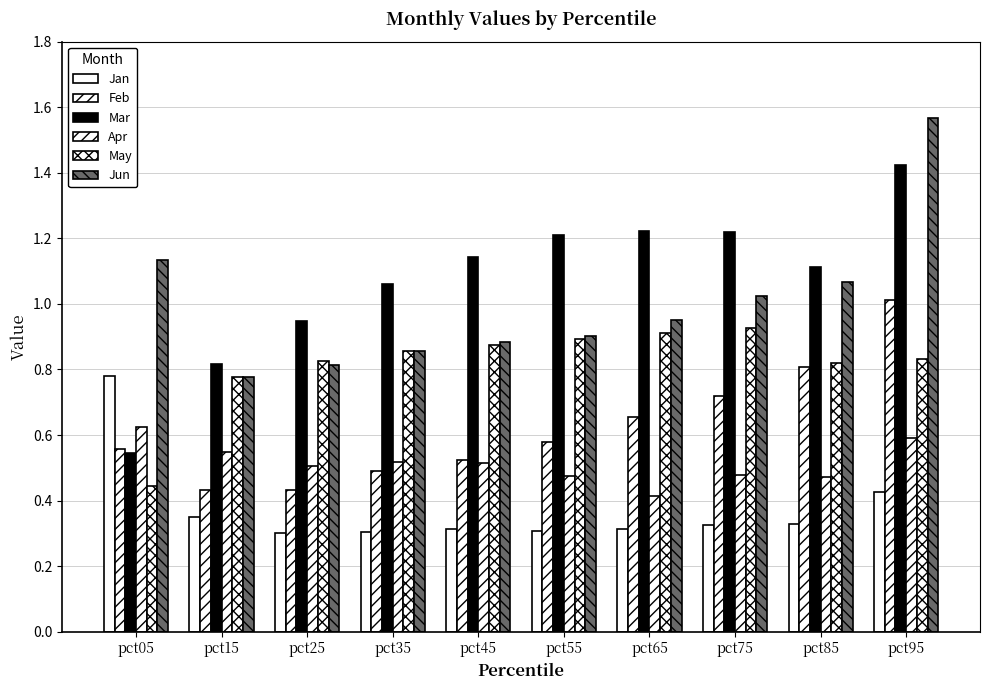

Reading left to right, what are all the values shown in this chart?

Jan: pct05=0.8	pct15=0.4	pct25=0.3	pct35=0.3	pct45=0.3	pct55=0.3	pct65=0.3	pct75=0.3	pct85=0.3	pct95=0.4
Feb: pct05=0.6	pct15=0.4	pct25=0.4	pct35=0.5	pct45=0.5	pct55=0.6	pct65=0.7	pct75=0.7	pct85=0.8	pct95=1.0
Mar: pct05=0.5	pct15=0.8	pct25=0.9	pct35=1.1	pct45=1.1	pct55=1.2	pct65=1.2	pct75=1.2	pct85=1.1	pct95=1.4
Apr: pct05=0.6	pct15=0.5	pct25=0.5	pct35=0.5	pct45=0.5	pct55=0.5	pct65=0.4	pct75=0.5	pct85=0.5	pct95=0.6
May: pct05=0.4	pct15=0.8	pct25=0.8	pct35=0.9	pct45=0.9	pct55=0.9	pct65=0.9	pct75=0.9	pct85=0.8	pct95=0.8
Jun: pct05=1.1	pct15=0.8	pct25=0.8	pct35=0.9	pct45=0.9	pct55=0.9	pct65=0.9	pct75=1.0	pct85=1.1	pct95=1.6